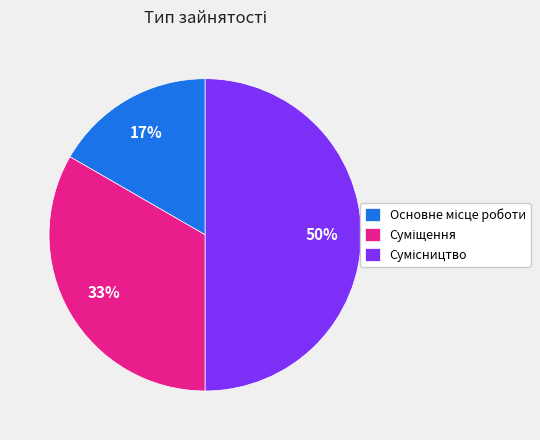

To the nearest percent, what is the difference between the largest and smallest slice percentages?

33%